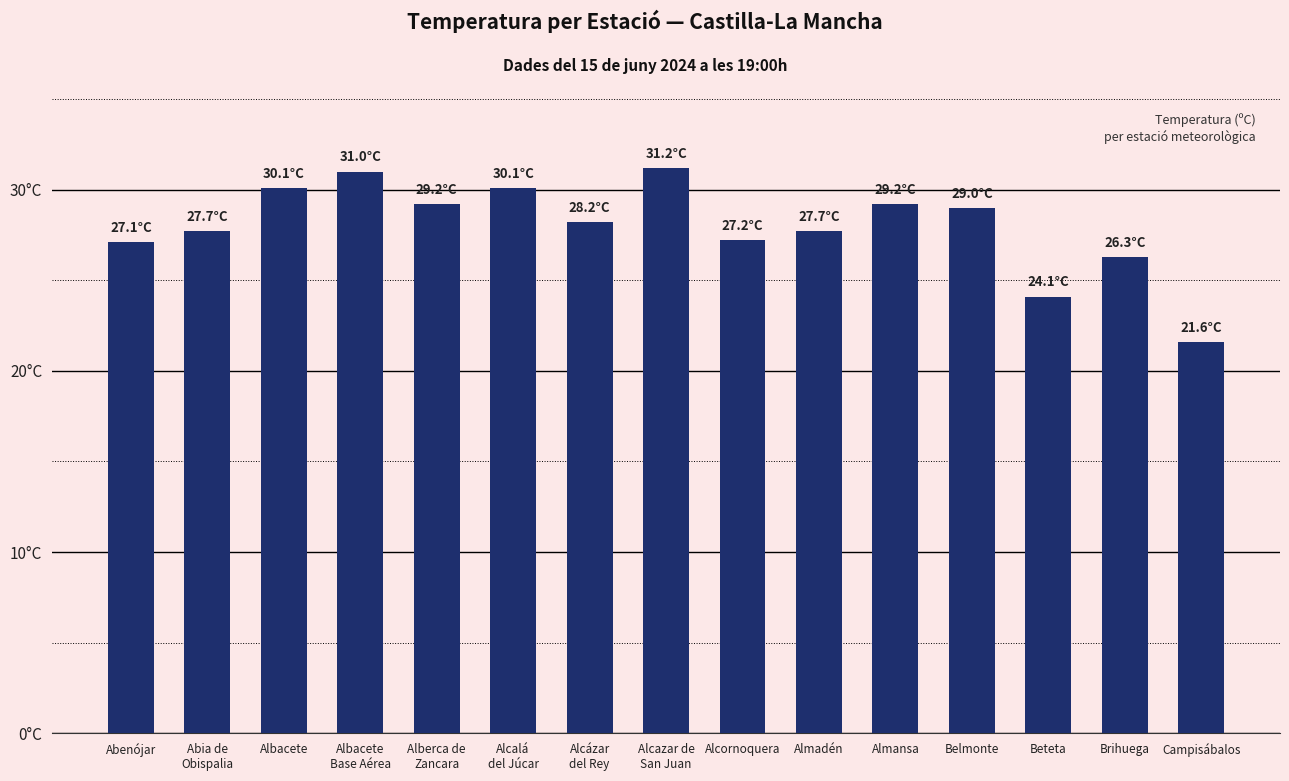

Which label corresponds to the smallest value in the chart?

Campisábalos